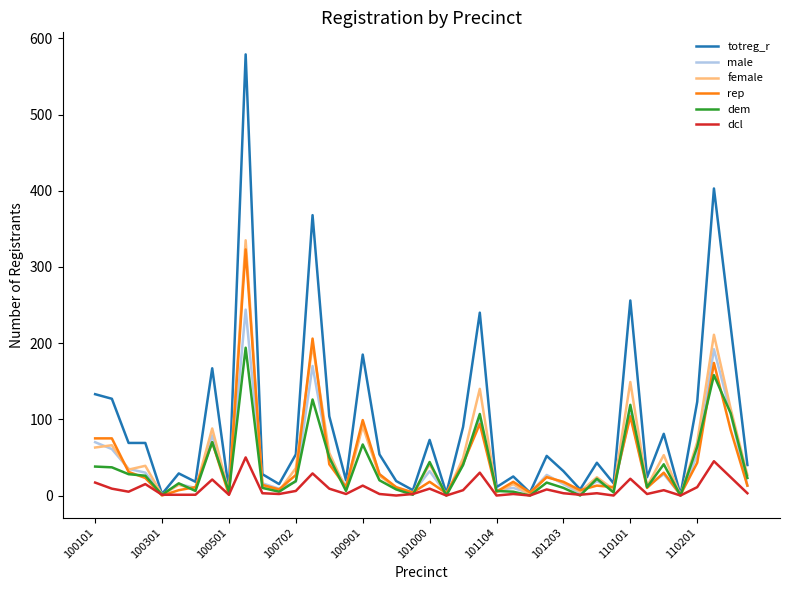

How many lines are shown in the chart?

6